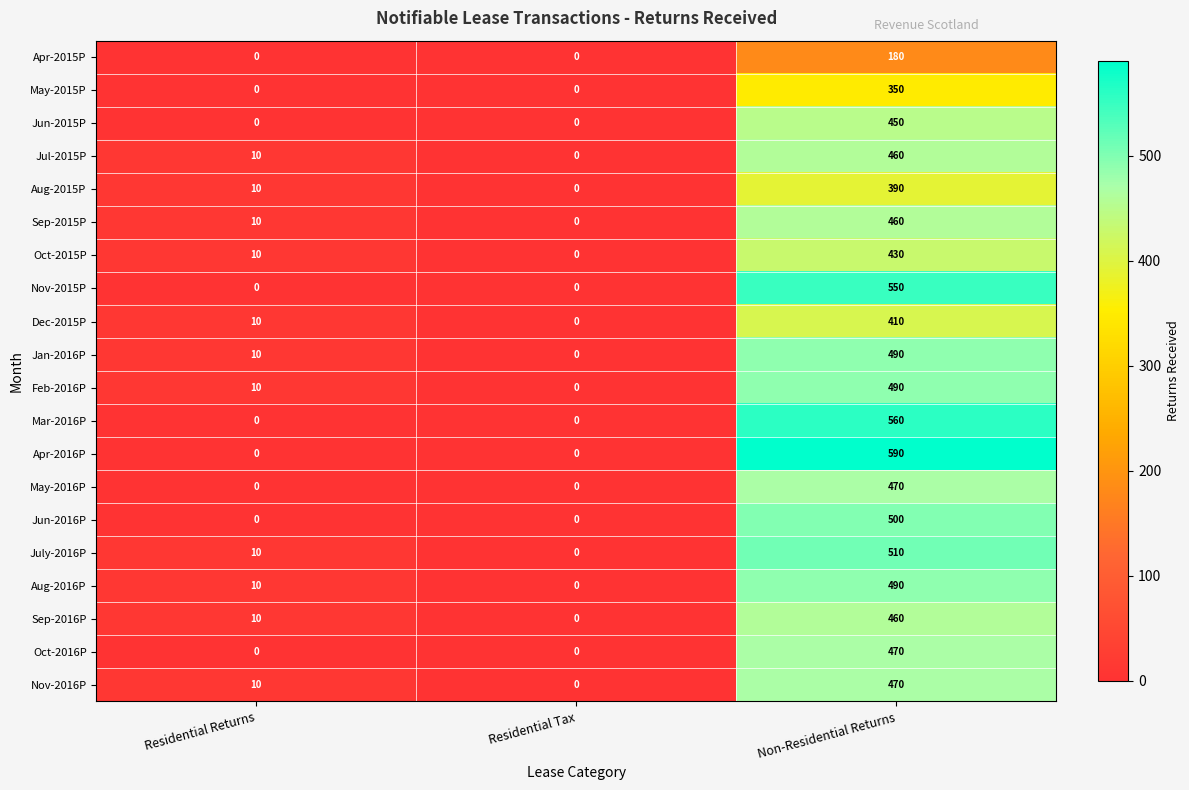

How many data points does each series have?

3